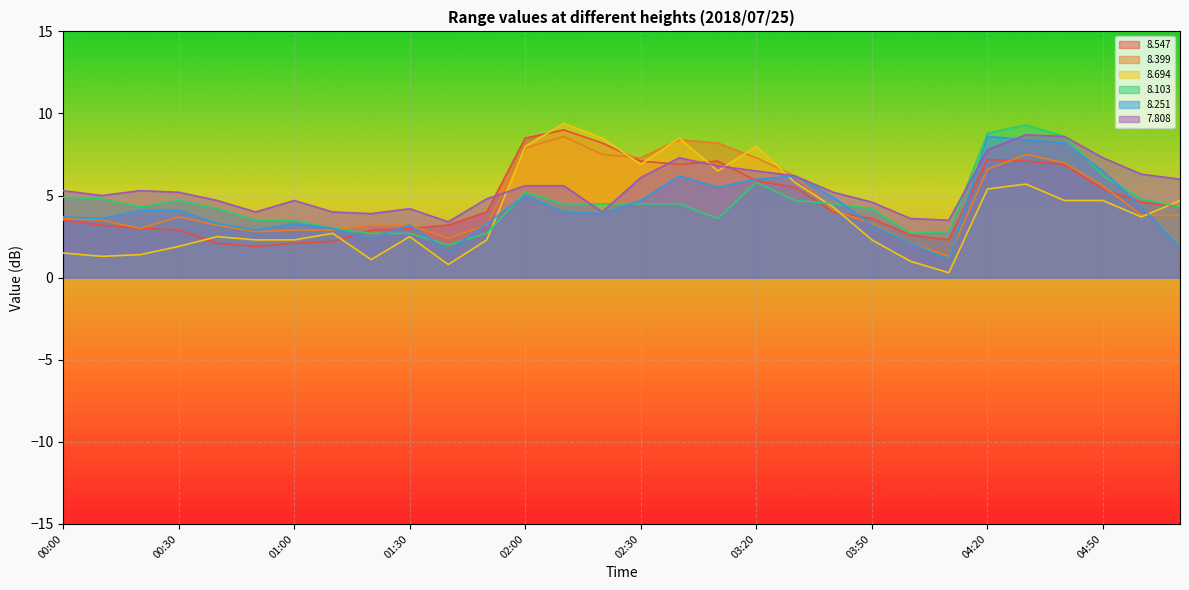

At how many categories does at least one series exceed 8?

8